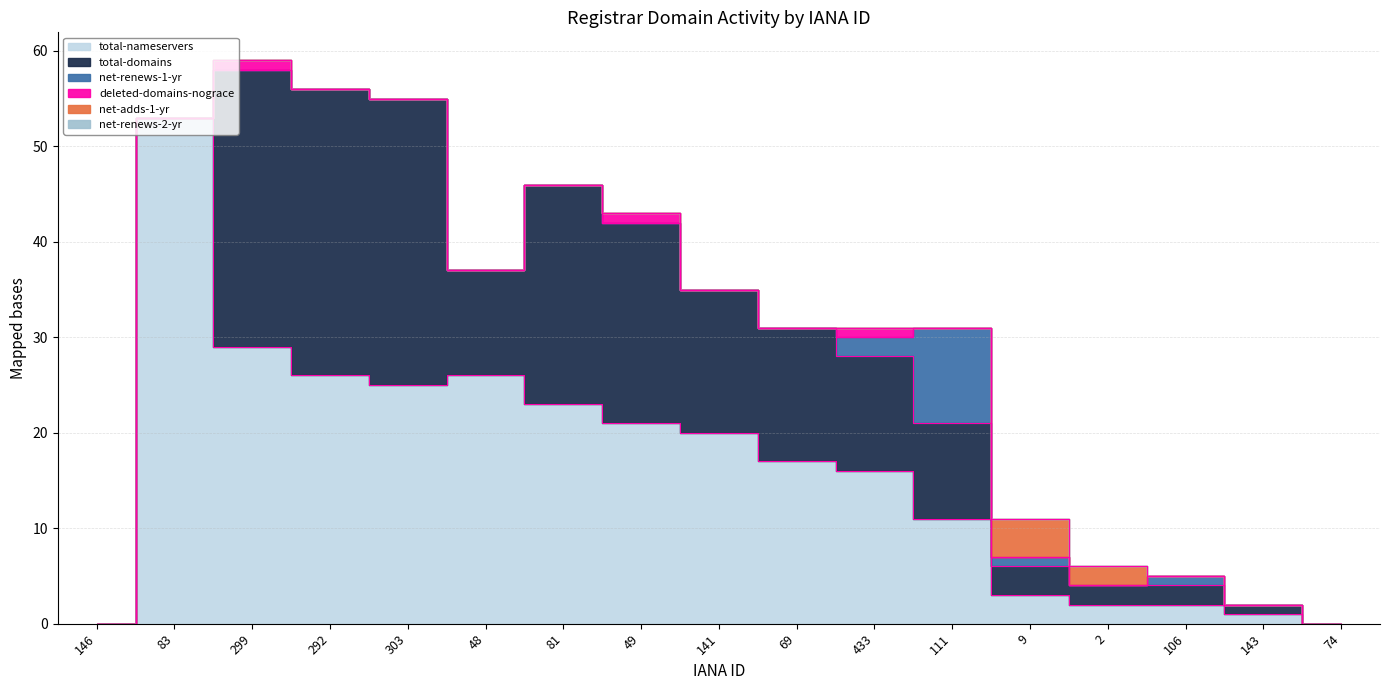

Is it true that deleted-domains-nograce equals 1 at 9?

False